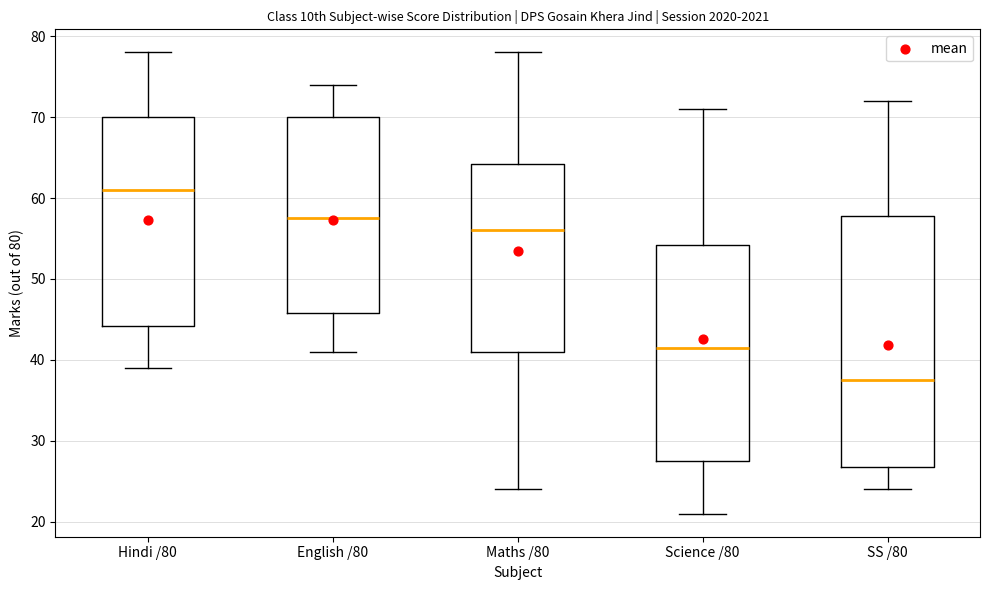

Which box is the tallest, from its lower edge to its upper edge?

SS /80